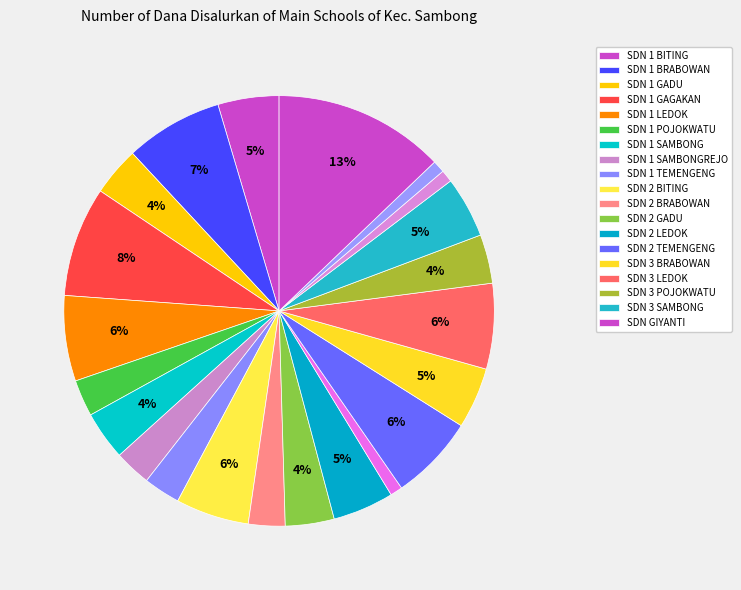

How many slices are in this pie chart?

22